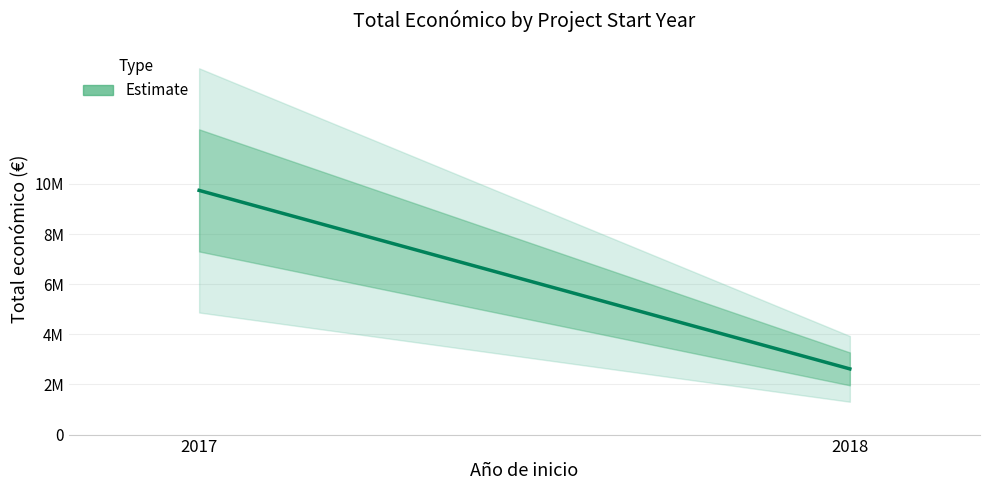

What is the difference between the values at 2017 and 2018?

7122778